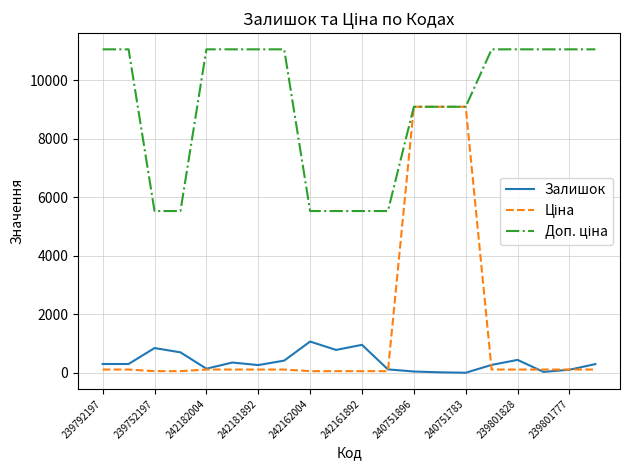

What is the maximum value shown in the chart?

11055.0